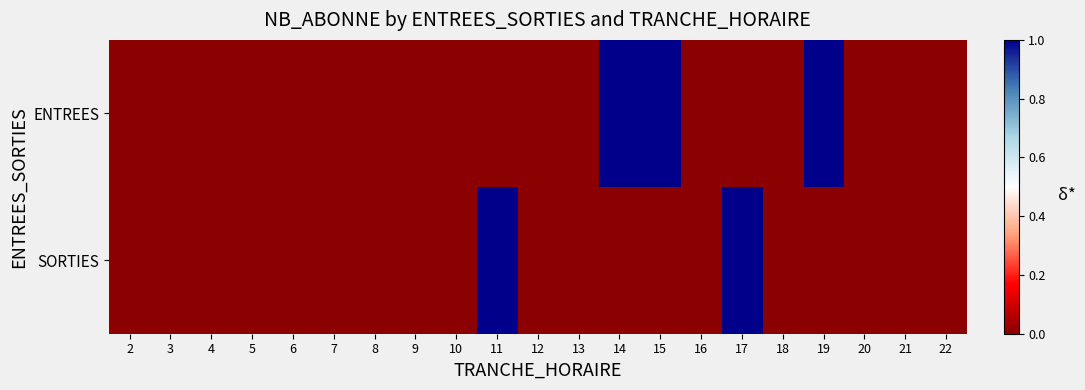

Between 22 and 5, which is larger?

22